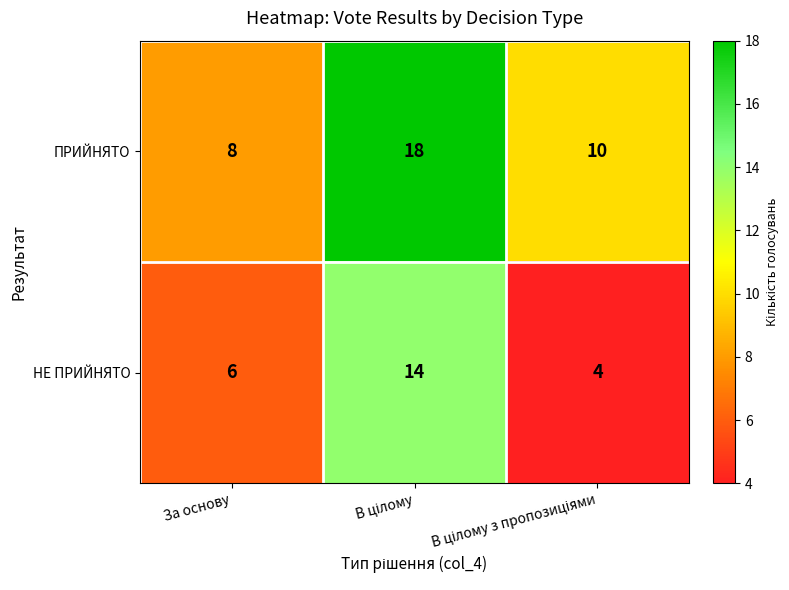

How many data points does each series have?

3